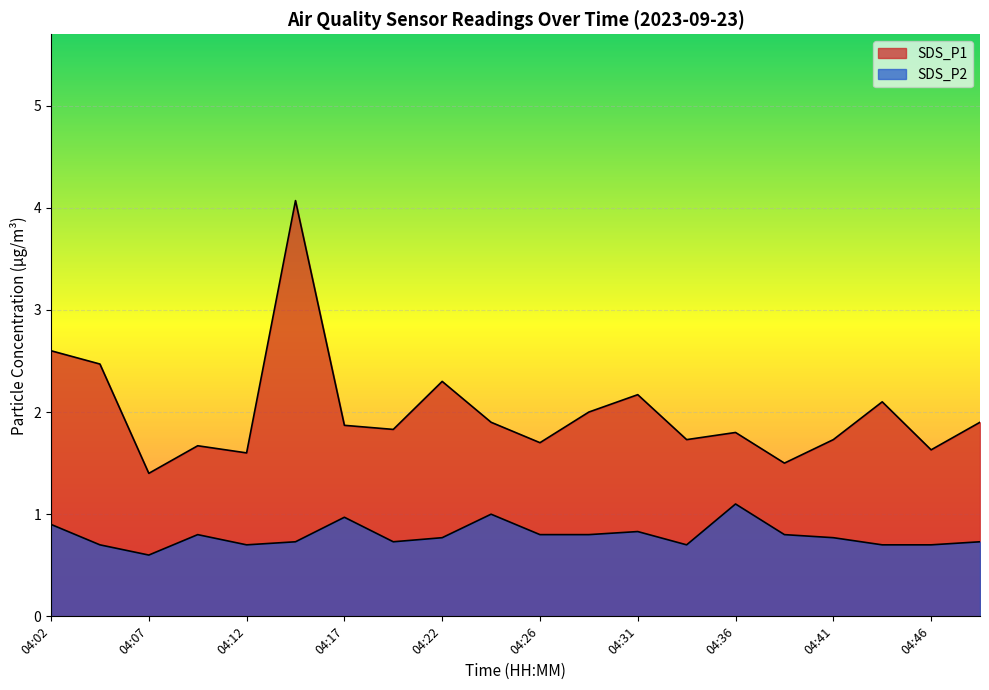

In SDS_P2, how many points are lower than both neighbors (excluding endpoints)?

4